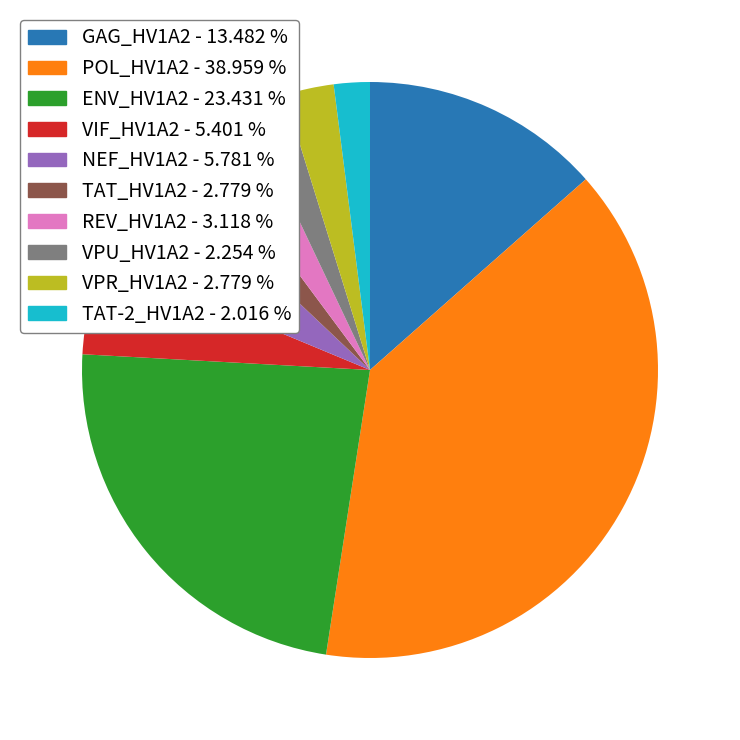

Which has a higher value, GAG_HV1A2 or POL_HV1A2?

POL_HV1A2